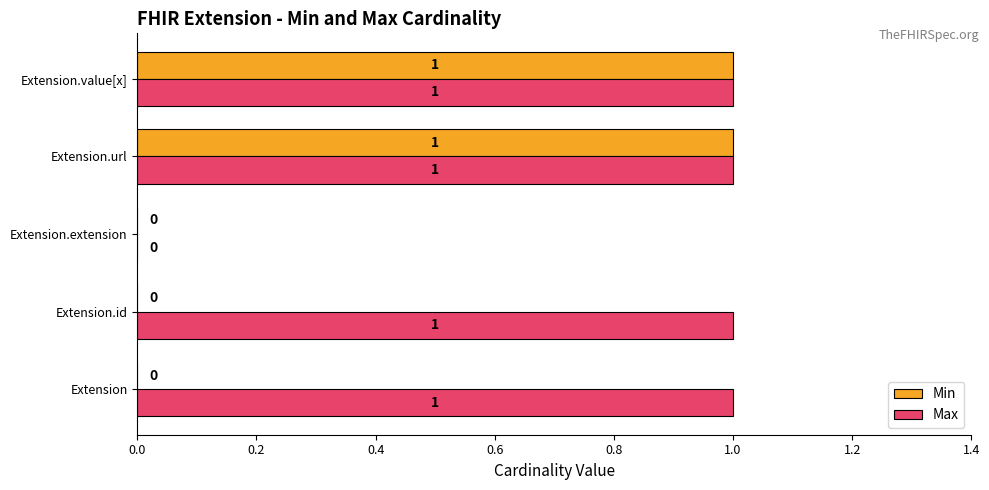

The value of Min at Extension.value[x] is 1. True or false?

True